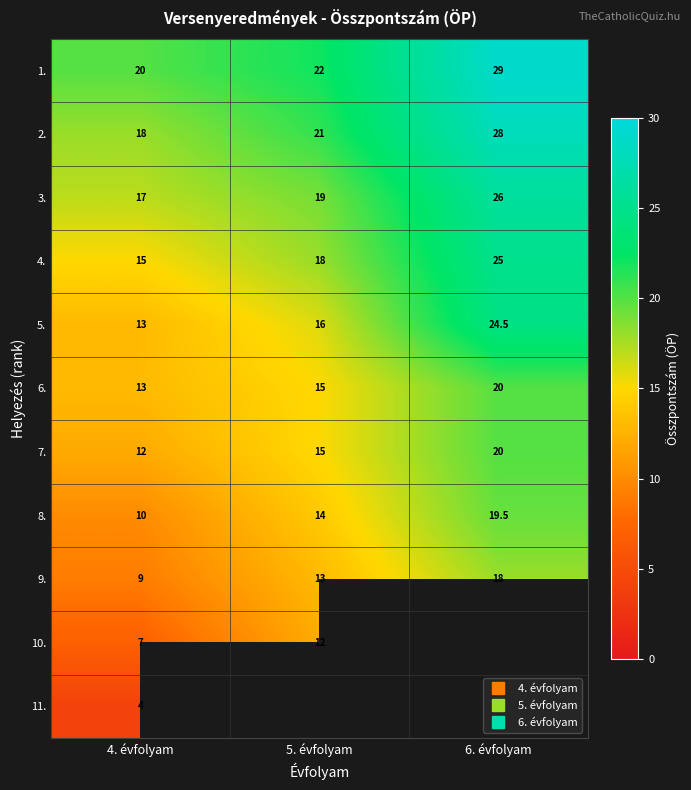

What is the maximum value for 8.?

19.5